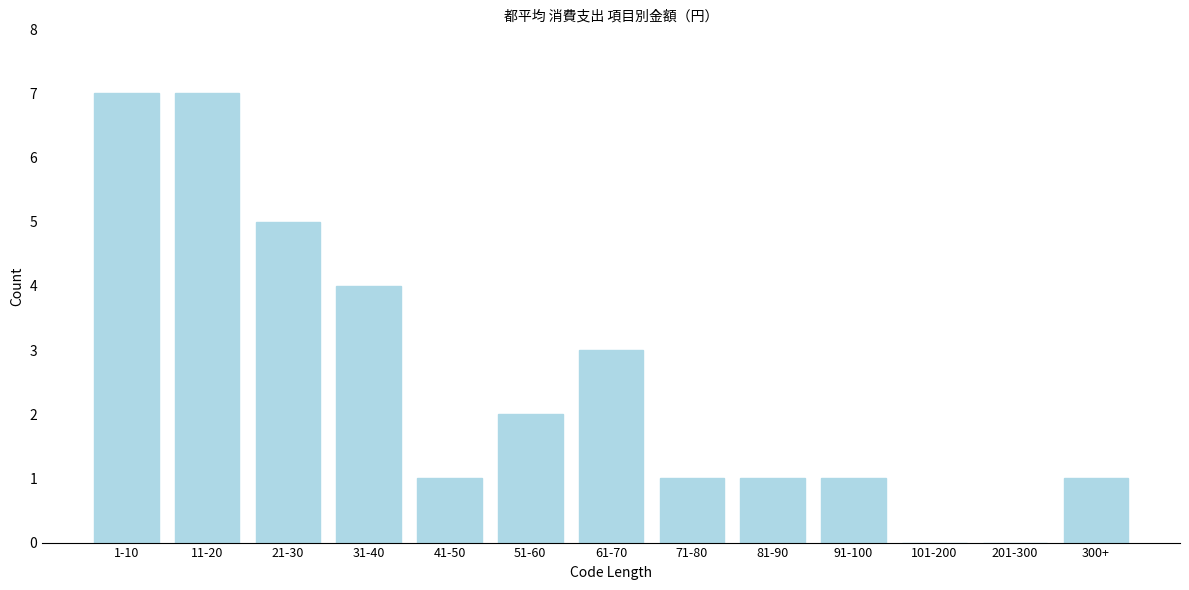

Reading left to right, what are all the values shown in this chart?

1-10=7	11-20=7	21-30=5	31-40=4	41-50=1	51-60=2	61-70=3	71-80=1	81-90=1	91-100=1	101-200=0	201-300=0	300+=1